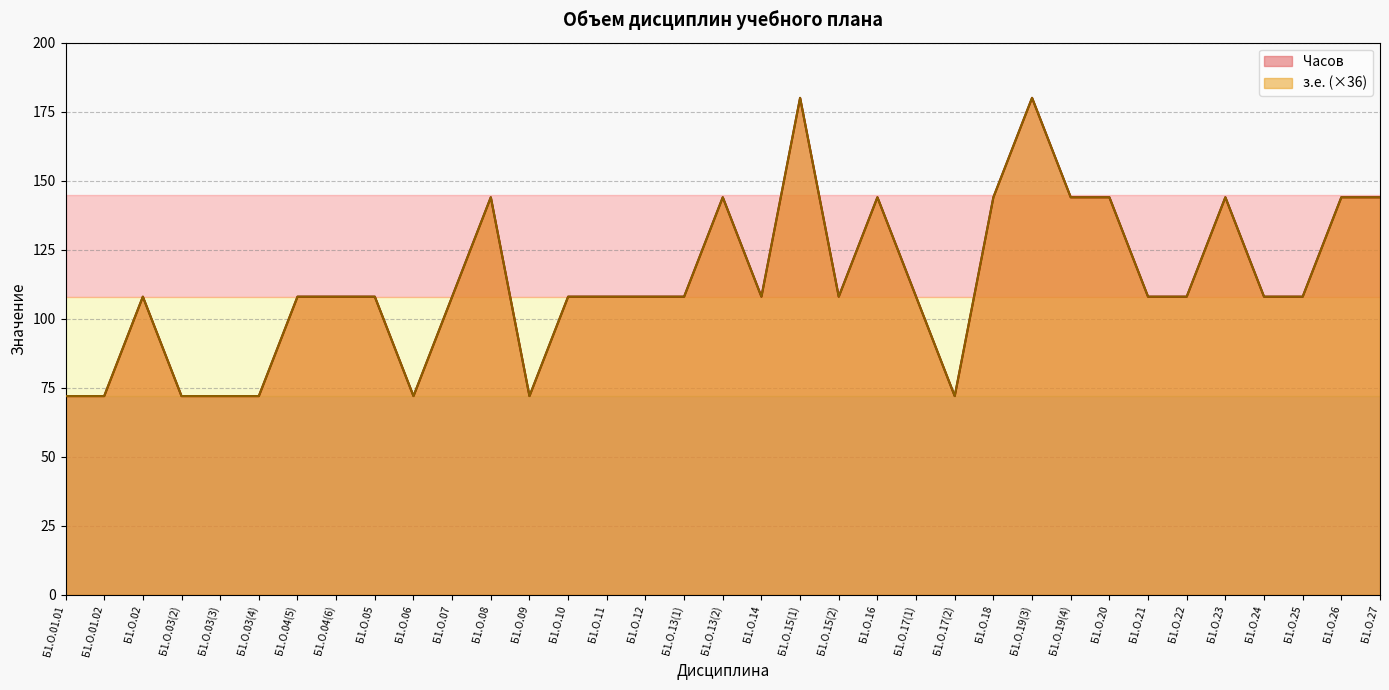

At which label does Часов reach its peak?

Б1.О.15(1)